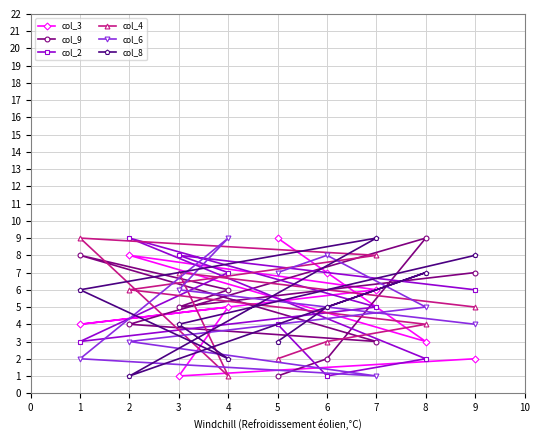

Reading left to right, what are all the values shown in this chart?

col_3: 1=4	2=8	3=1	4=5	5=9	6=7	7=6	8=3	9=2
col_9: 1=8	2=4	3=5	4=6	5=1	6=2	7=3	8=9	9=7
col_2: 1=3	2=9	3=8	4=7	5=4	6=1	7=5	8=2	9=6
col_4: 1=9	2=6	3=7	4=1	5=2	6=3	7=8	8=4	9=5
col_6: 1=2	2=3	3=6	4=9	5=7	6=8	7=1	8=5	9=4
col_8: 1=6	2=1	3=4	4=2	5=3	6=5	7=9	8=7	9=8